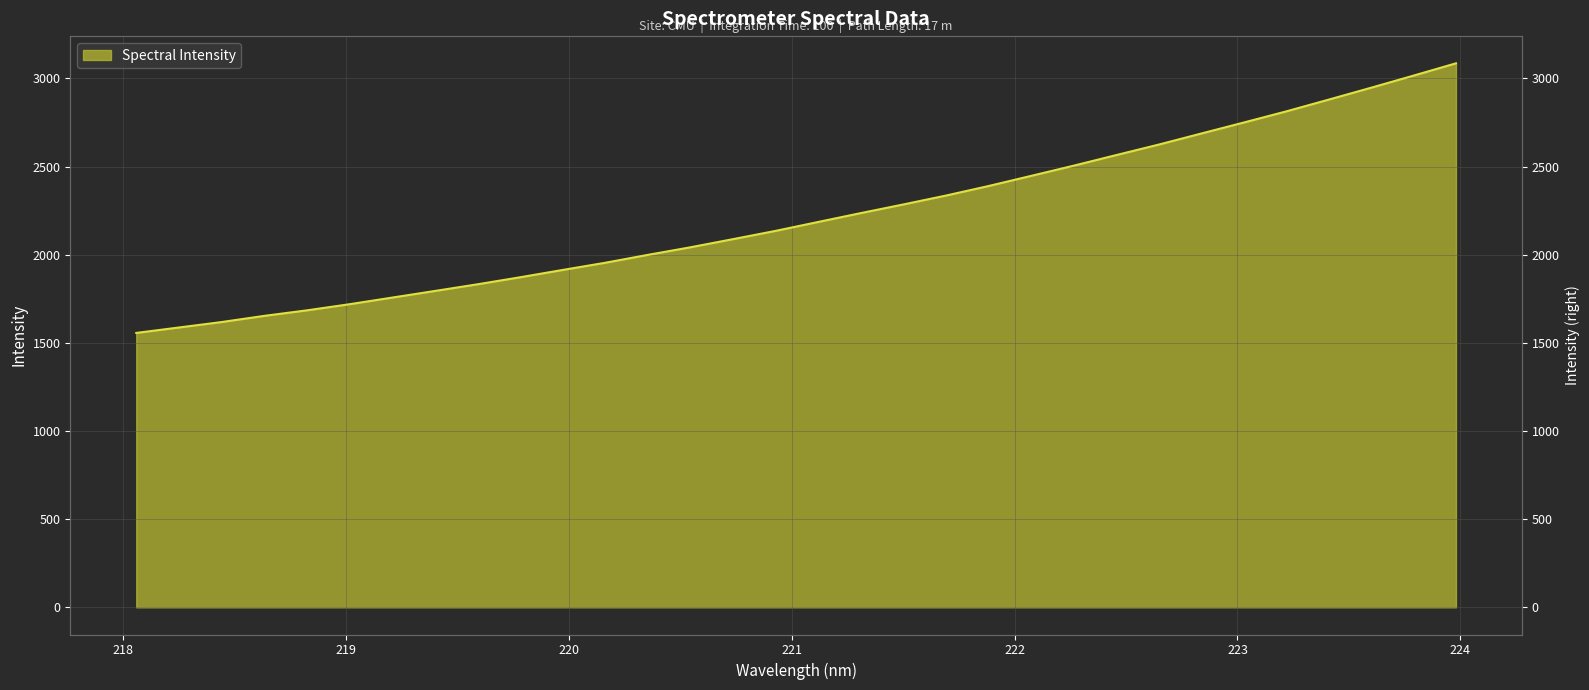

What position from the left is 218.8244?

5